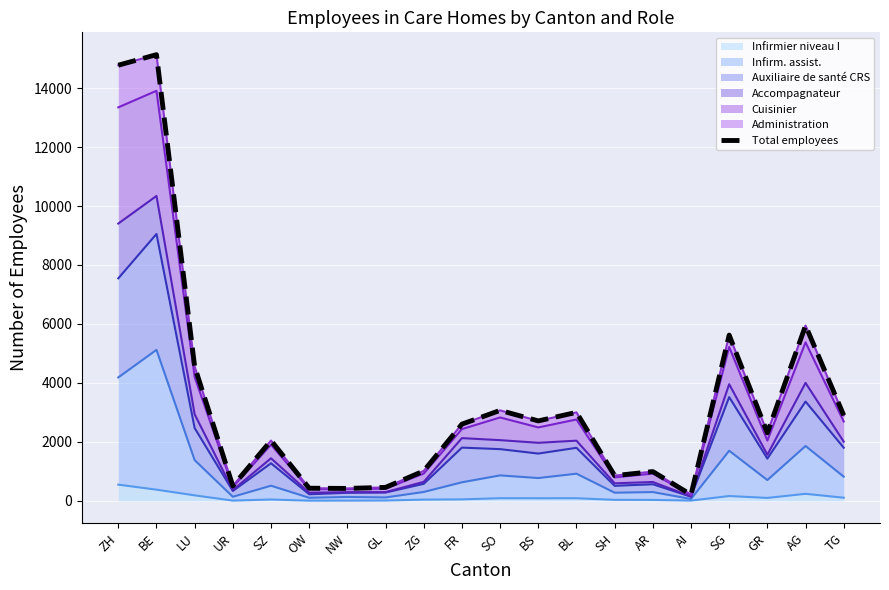

What is the label of the 5th point from the left?

SZ